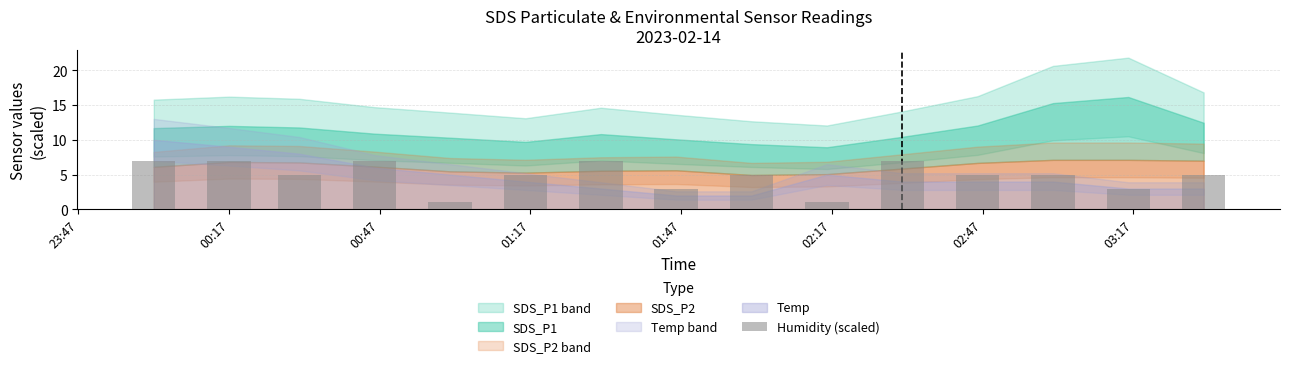

What is the value of the 2nd bar from the left?

7.0